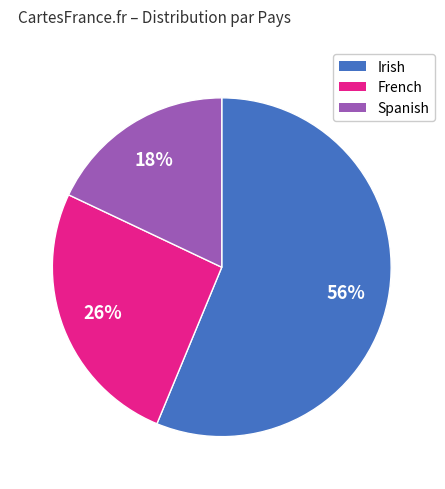

Is it true that Irish is 56% of the pie?

True